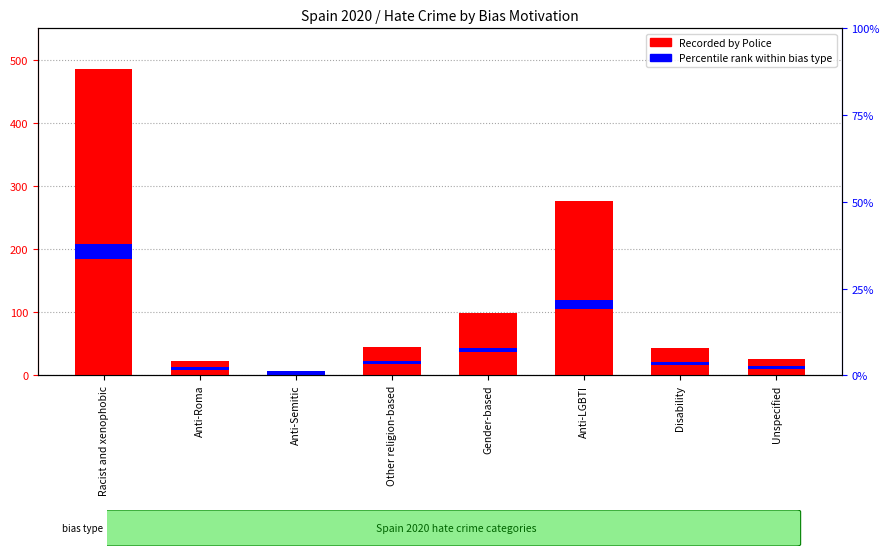

How many distinct data groups are displayed?

2